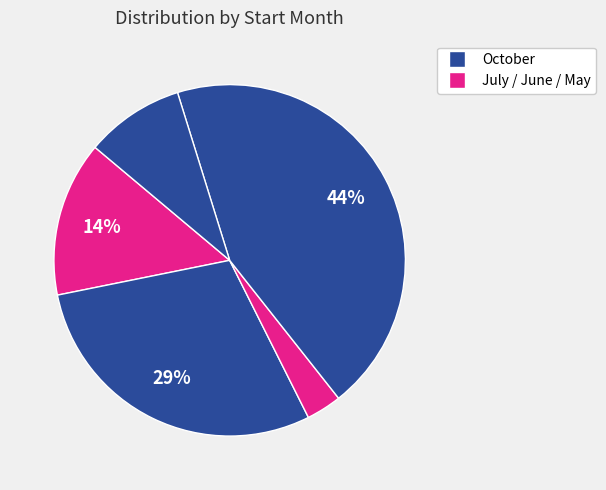

Count the number of slices in the pie.

5